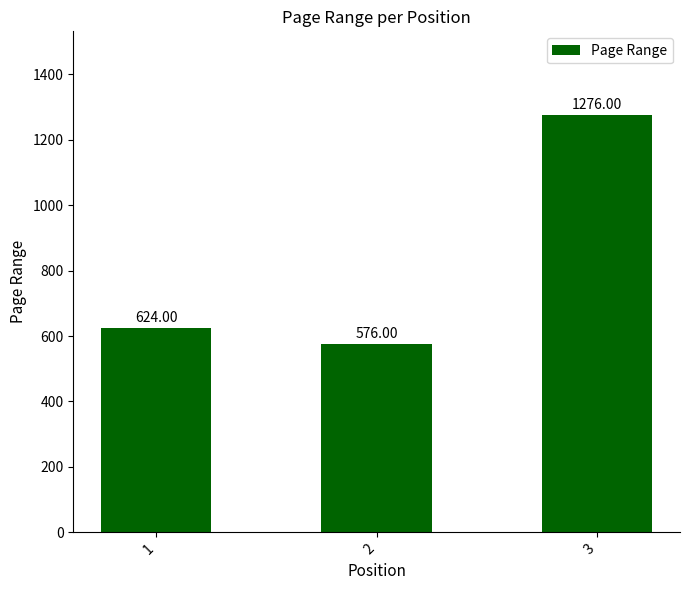

What is the value of the 1st bar from the left?

624